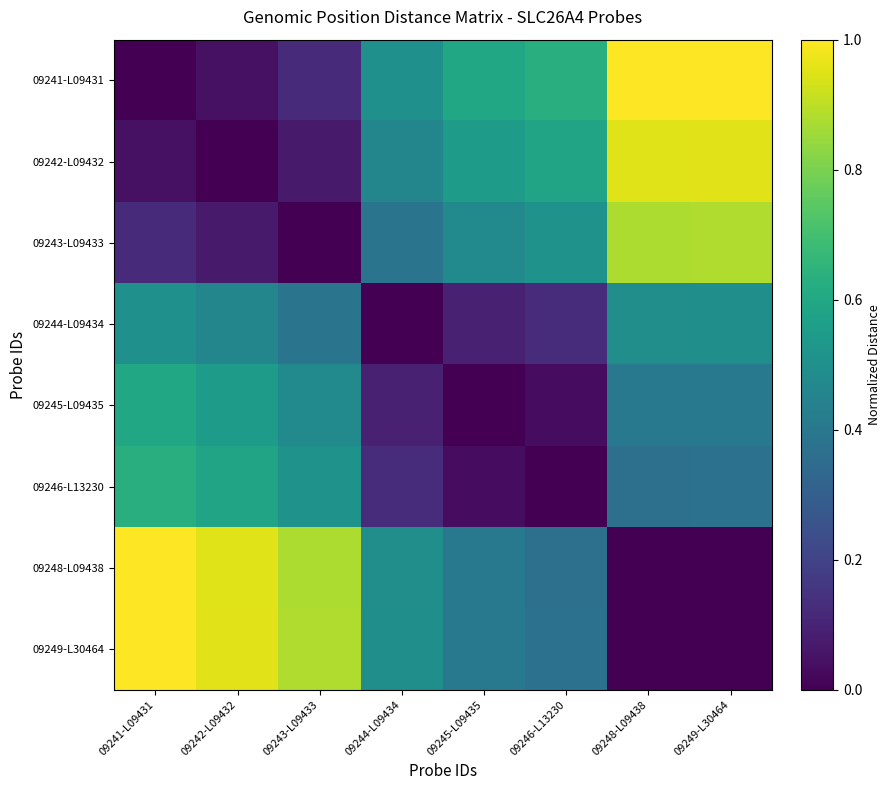

Which series has the largest range (max minus min)?

09241-L09431